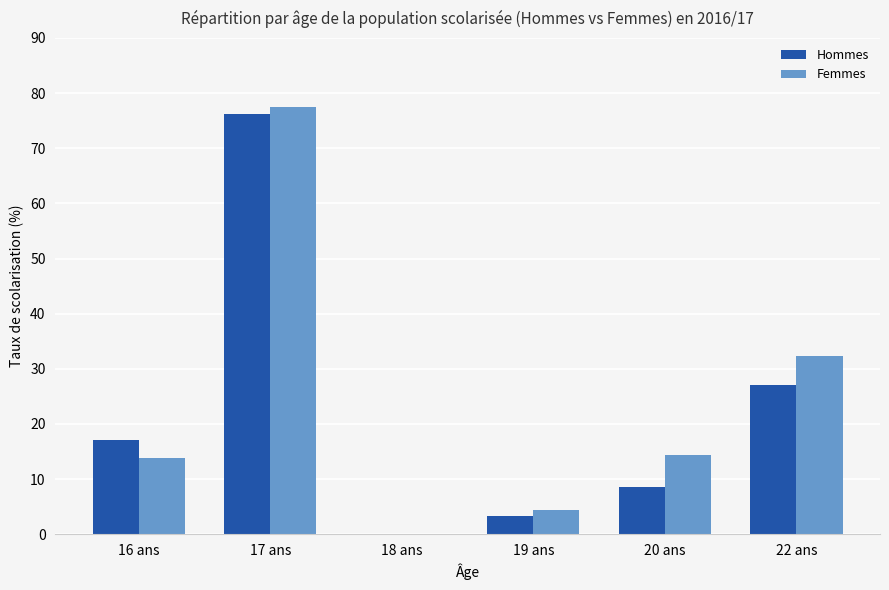

What is the highest value of the Hommes series?

76.1